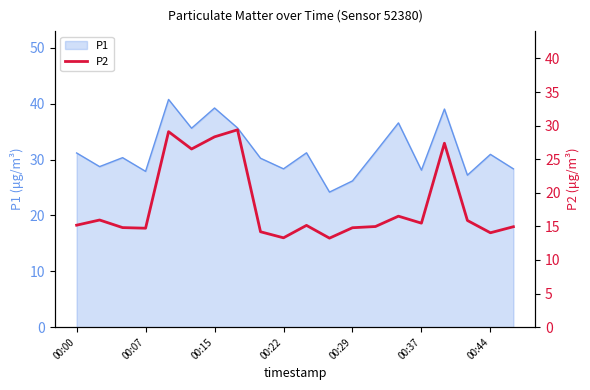

How many lines are shown in the chart?

1